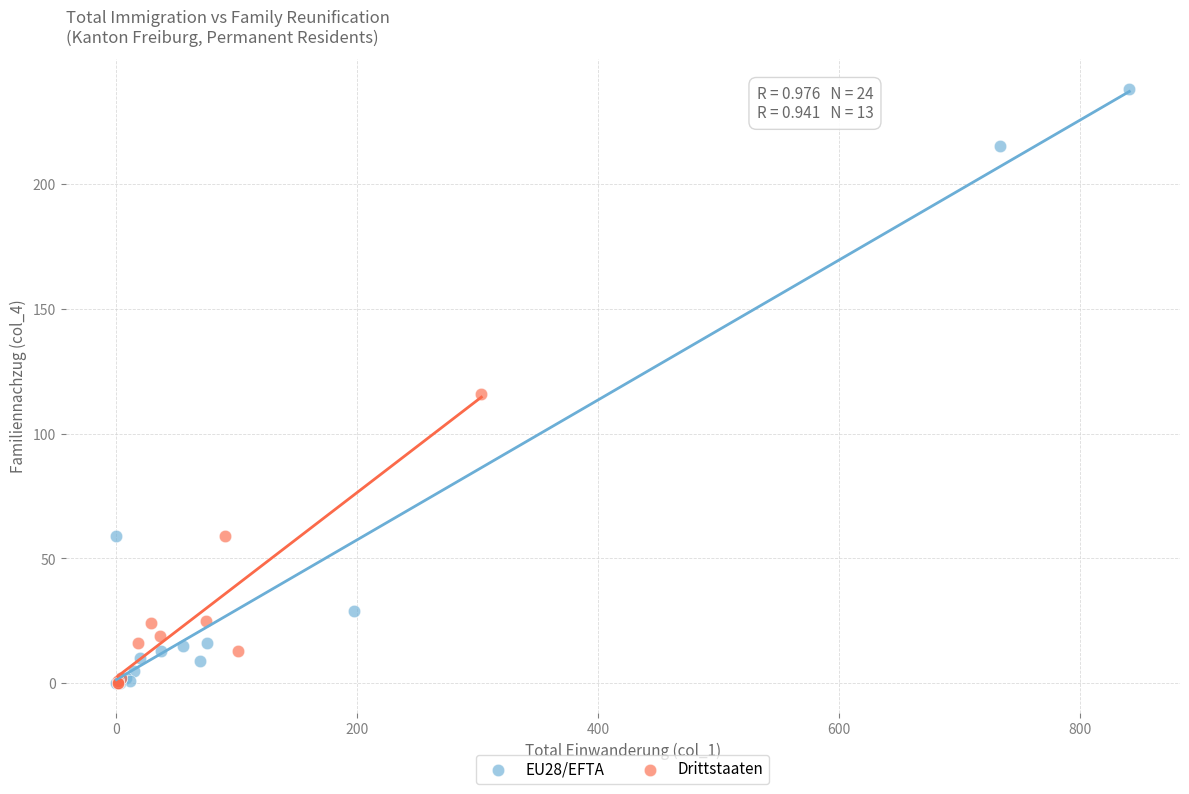

Which series has the widest spread of Y values?

EU28/EFTA